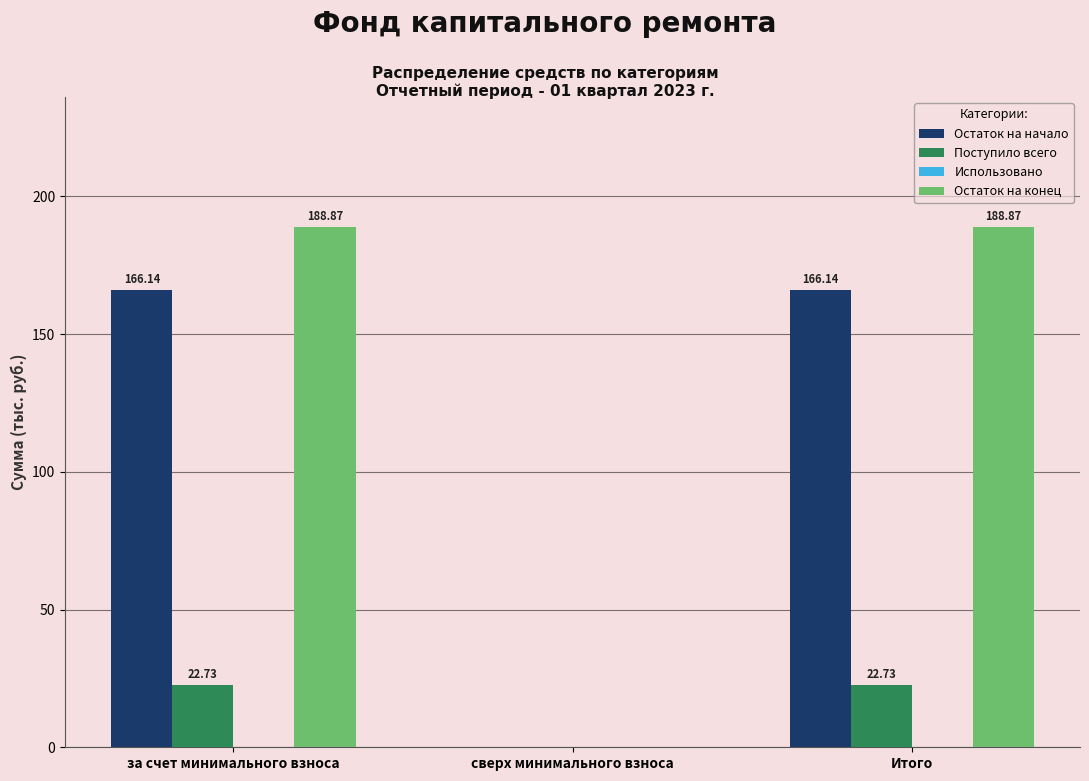

What is the total value across all series at Итого?

377.7